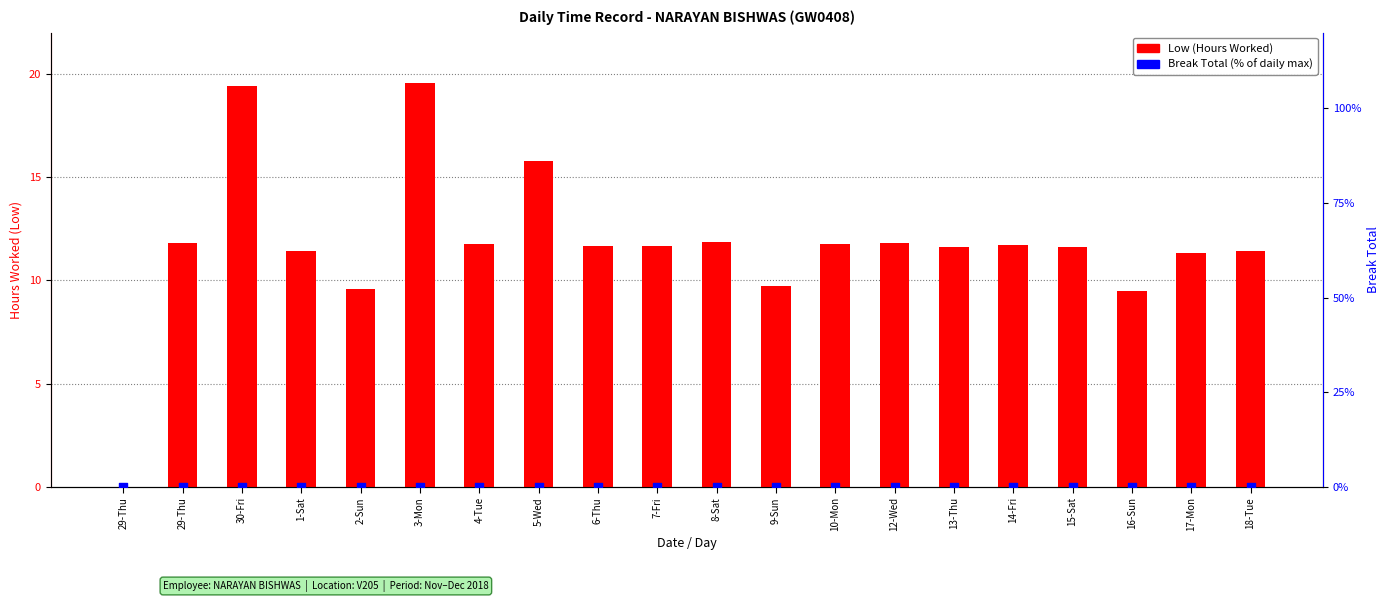

At which category is the sum across all series the highest?

3-Mon